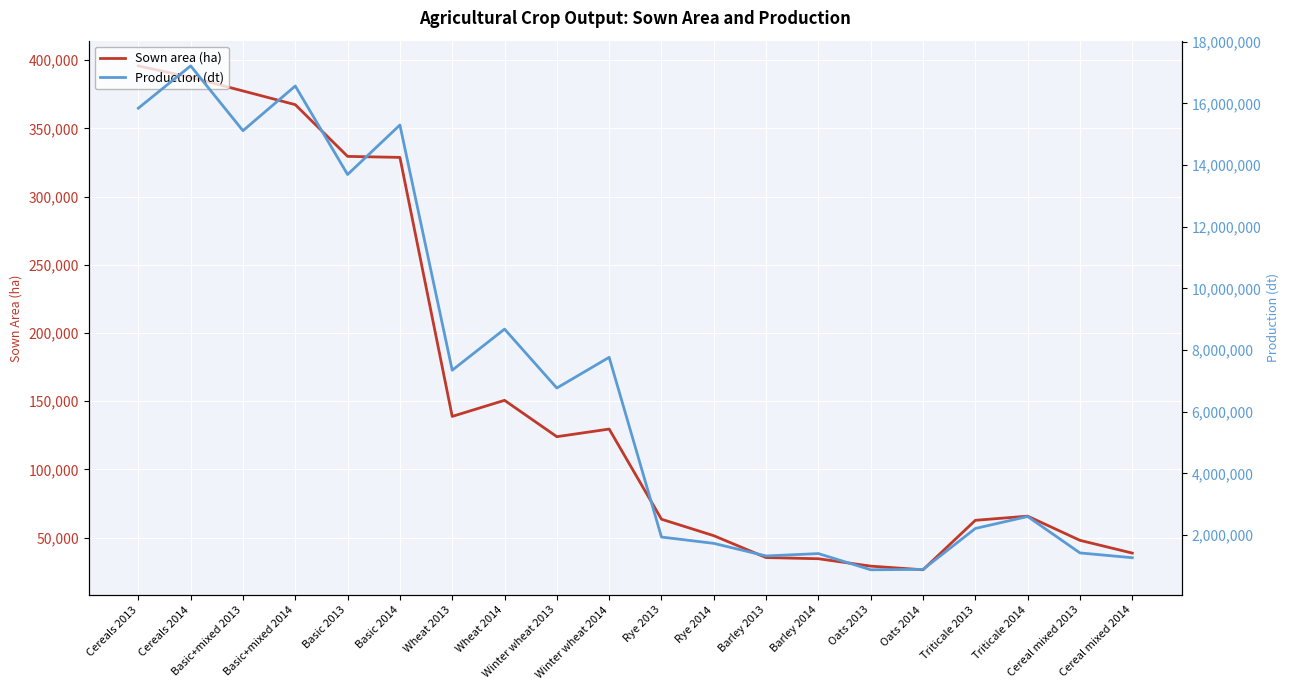

What are all the series names shown in the legend?

Sown area (ha), Production (dt)